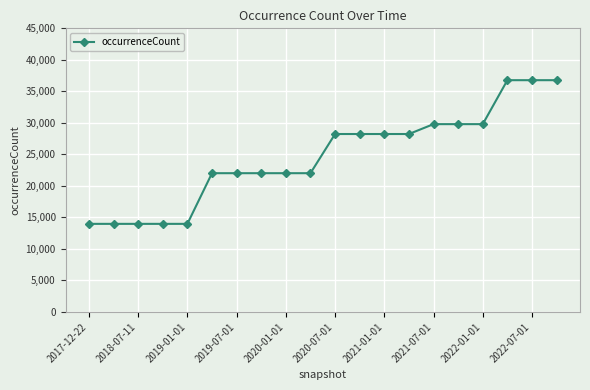

How many data points are less than 28231?

10